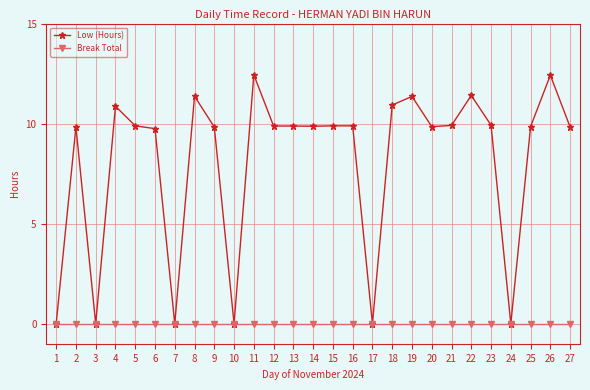

Rank the series by their average value, from highest to lowest.

Low (Hours), Break Total